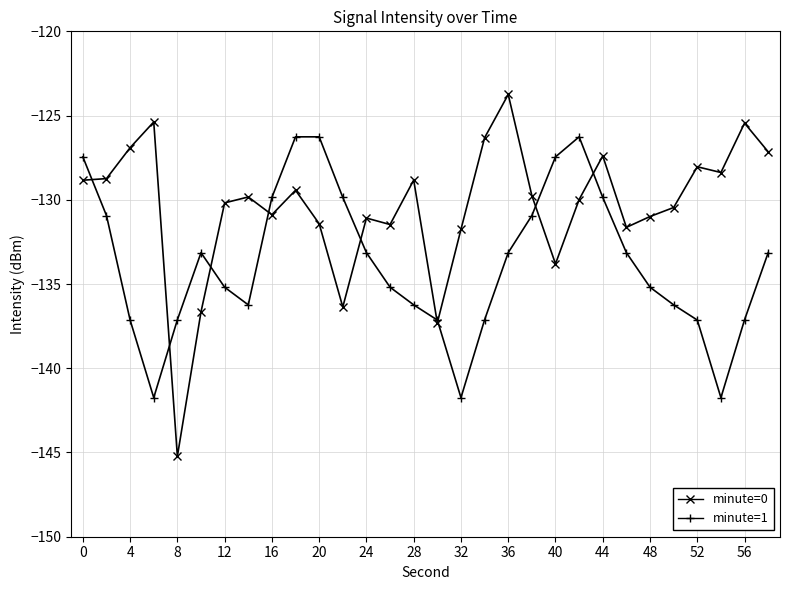

List the series in order of their overall mean, lowest first.

minute=1, minute=0